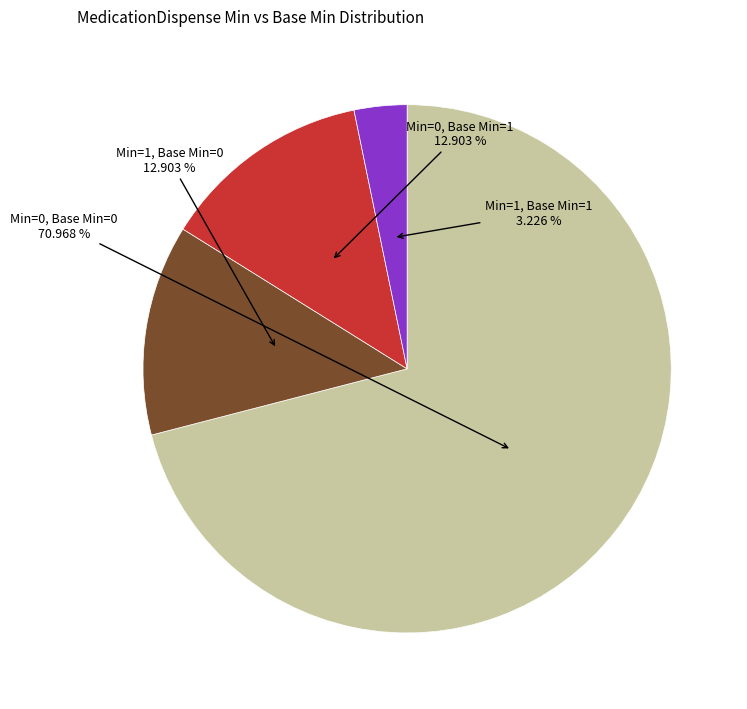

Does any single category account for the majority?

Yes